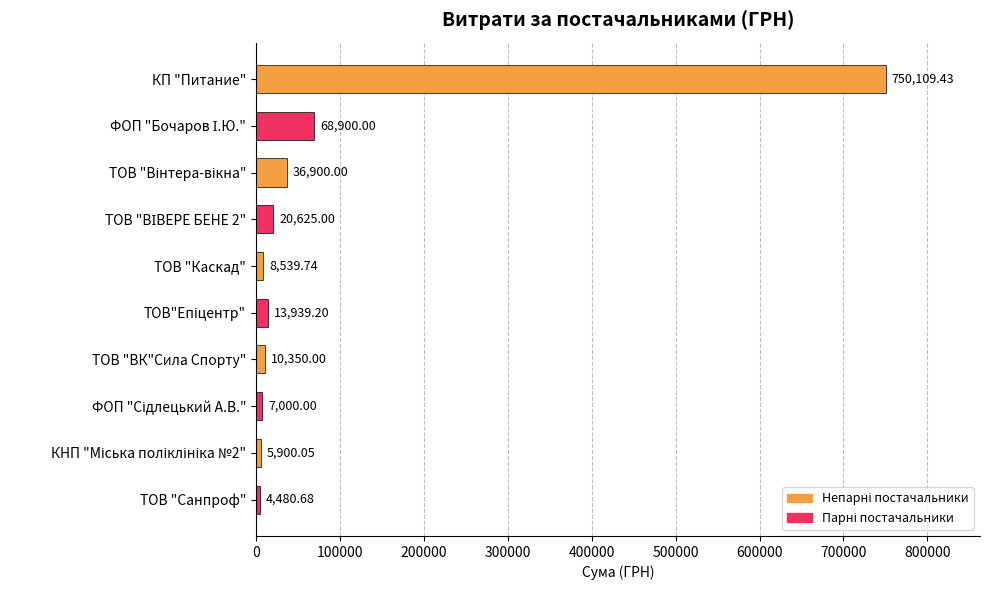

Which label corresponds to the smallest value in the chart?

ТОВ "Санпроф"